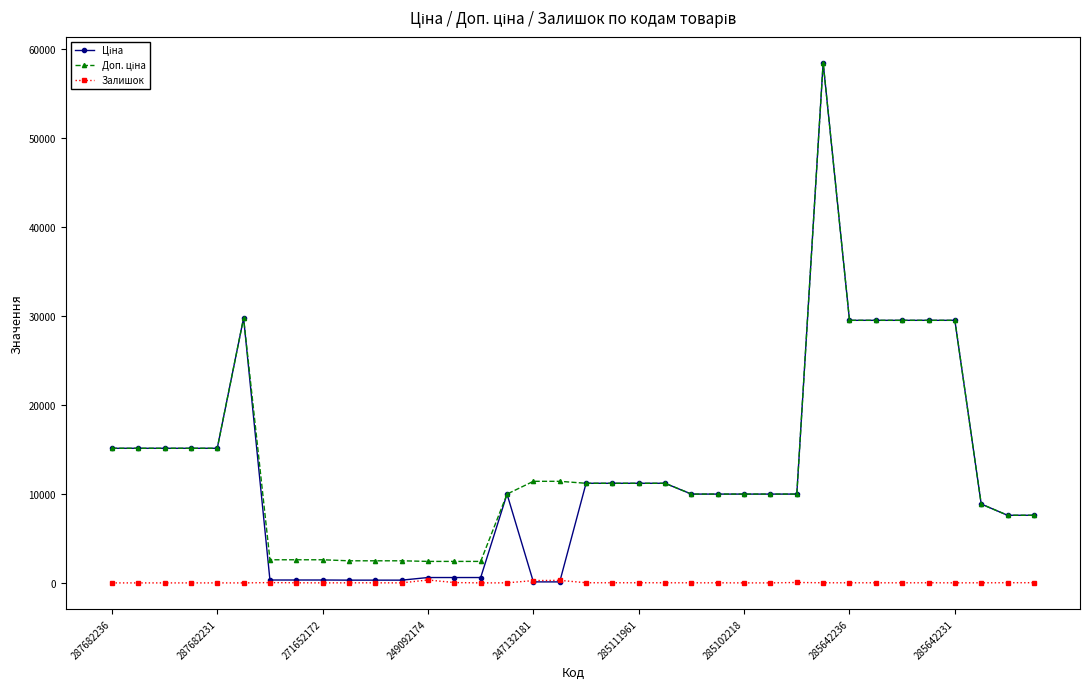

True or false: Залишок has more than 1 points higher than both neighbors.

True